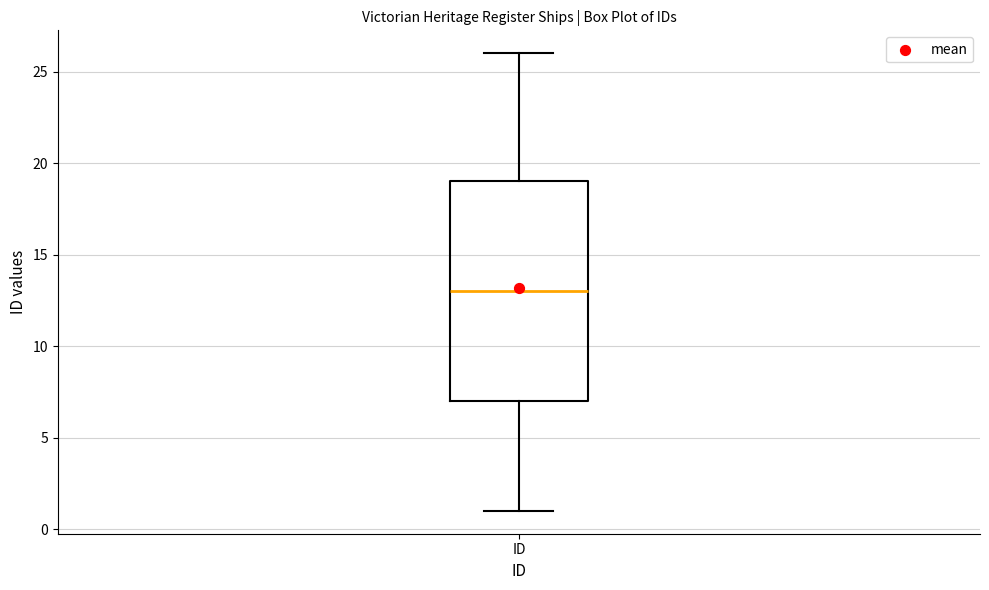

Where does the upper whisker of the box for ID end on the y-axis? The values are not printed on the chart, so give them approximately, as read against the axis.

26